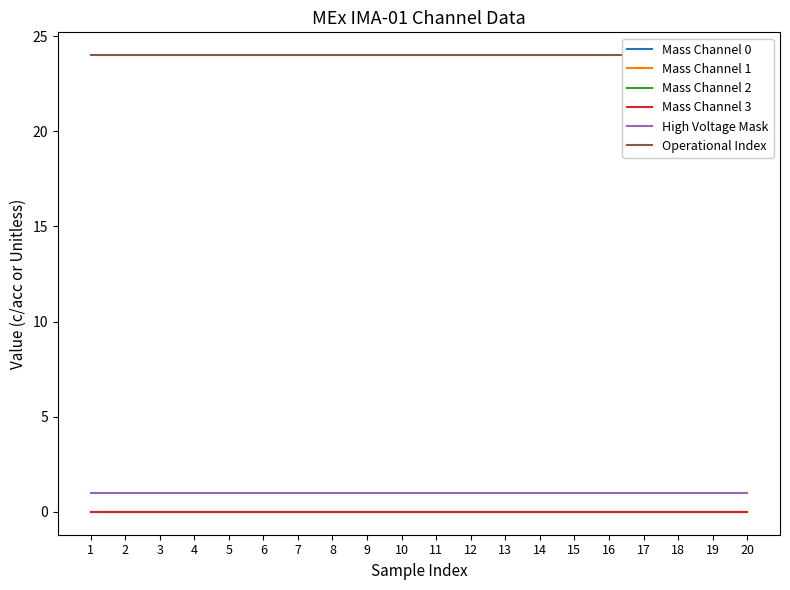

Which has a higher value, 8 or 6?

8